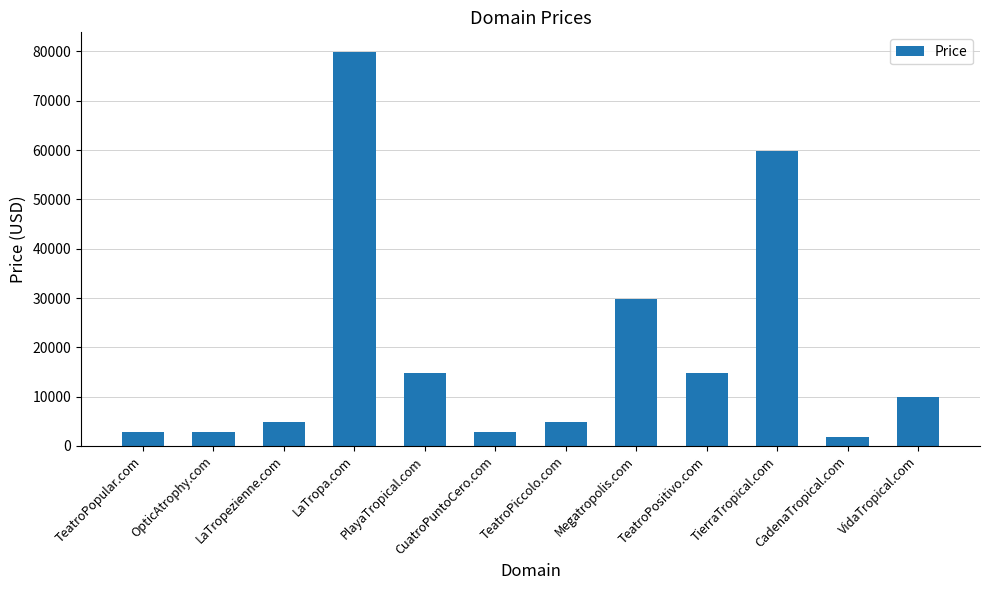

What is the change in value from OpticAtrophy.com to CadenaTropical.com?

-1000